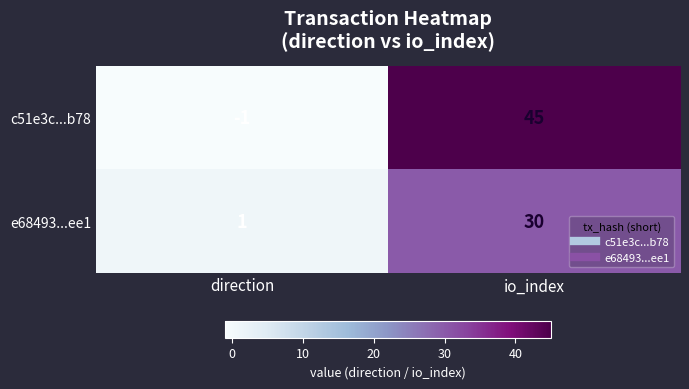

Where is c51e3c...b78 nearest to the value 22?

direction